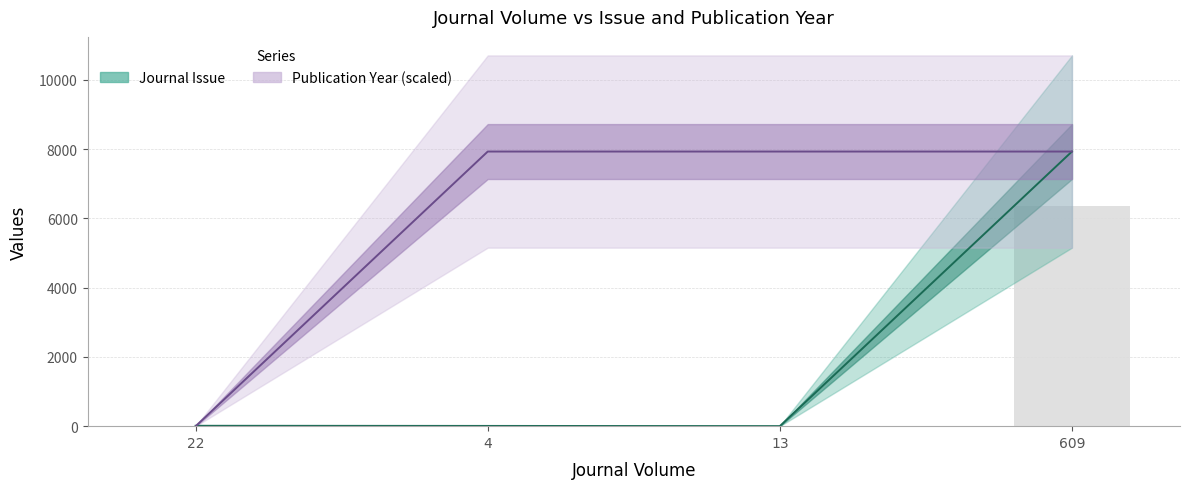

At which category is the sum across all series the highest?

609